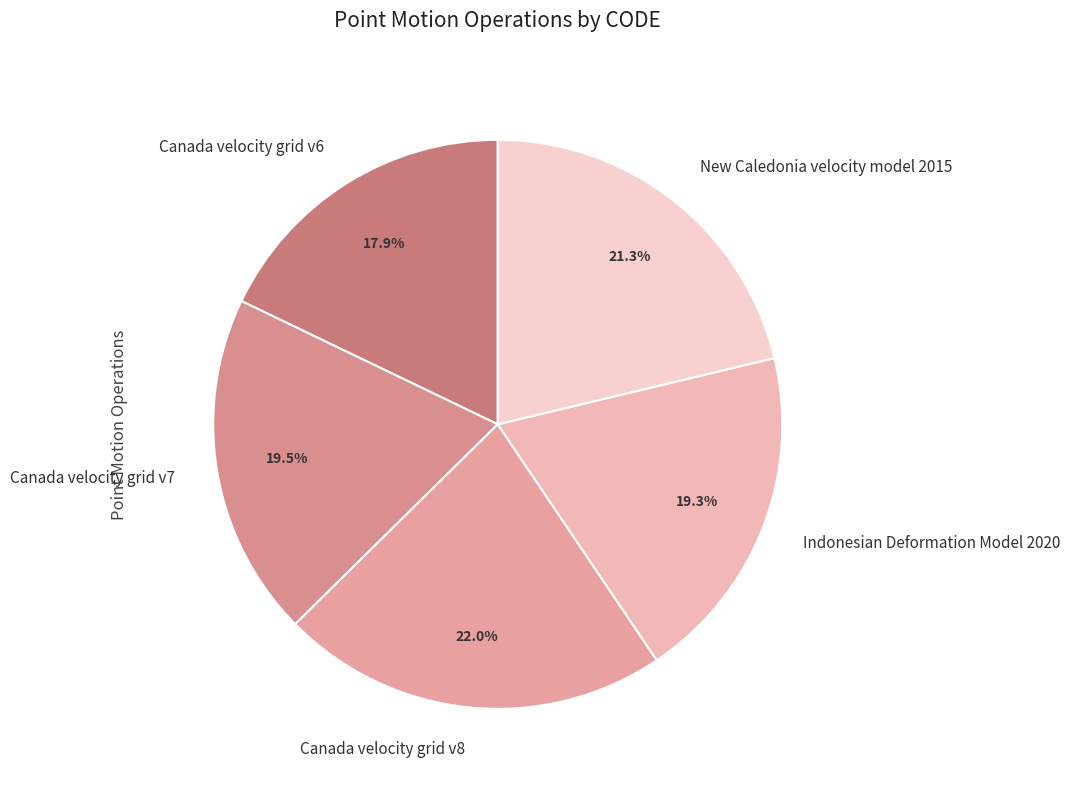

Which category has the smallest portion of the pie?

Canada velocity grid v6